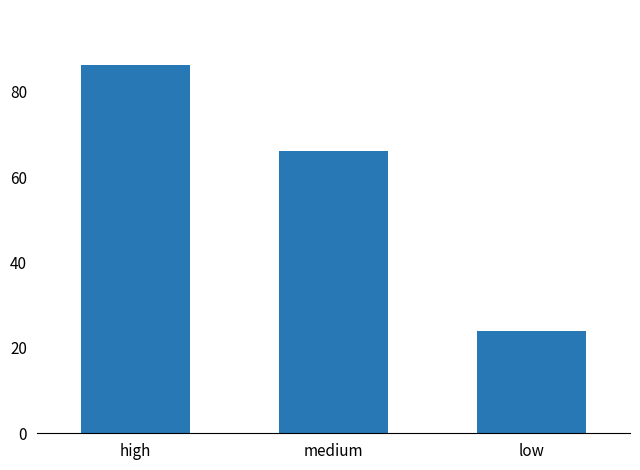

Are the bars grouped side by side (vs. stacked)?

No